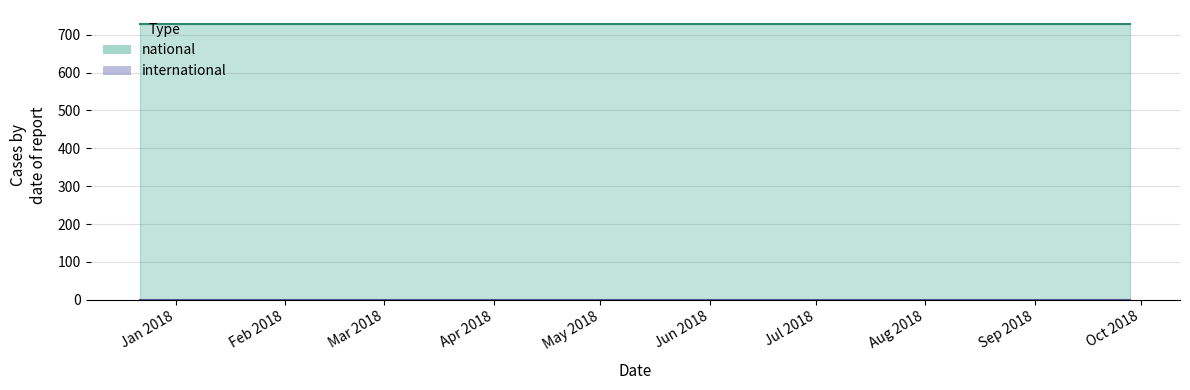

True or false: national has a value of 1145 at 2018-07-11.

False